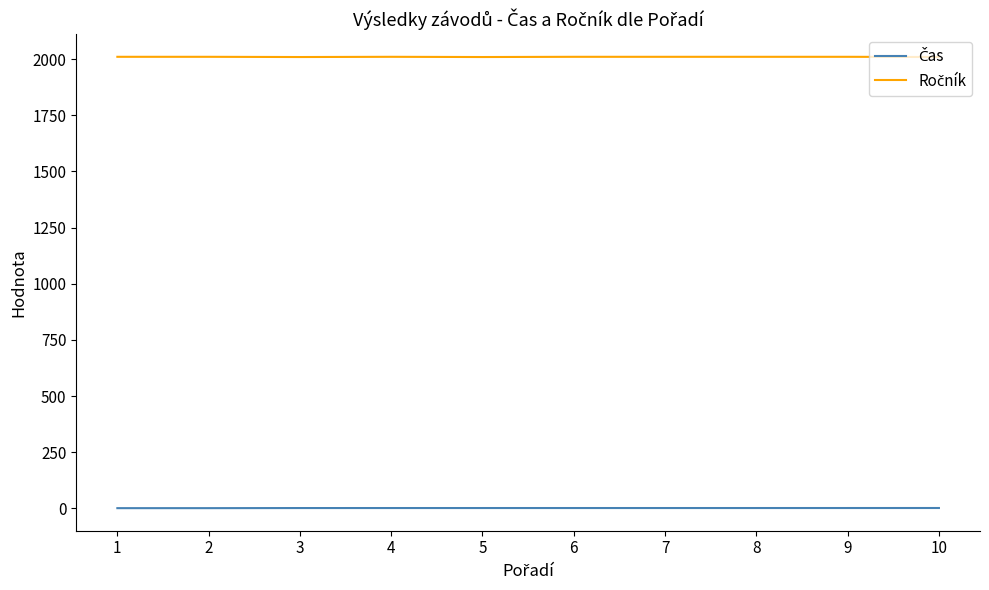

What is the maximum value shown in the chart?

2010.0